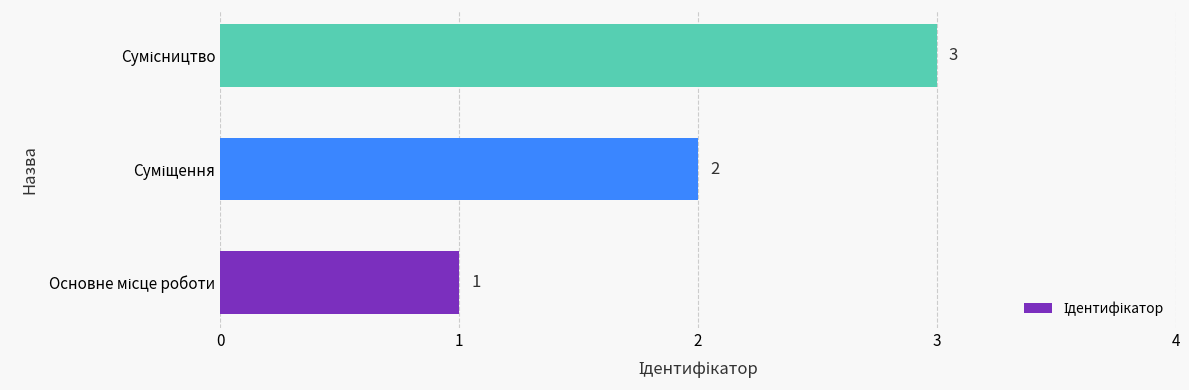

What is the sum of all values?

6